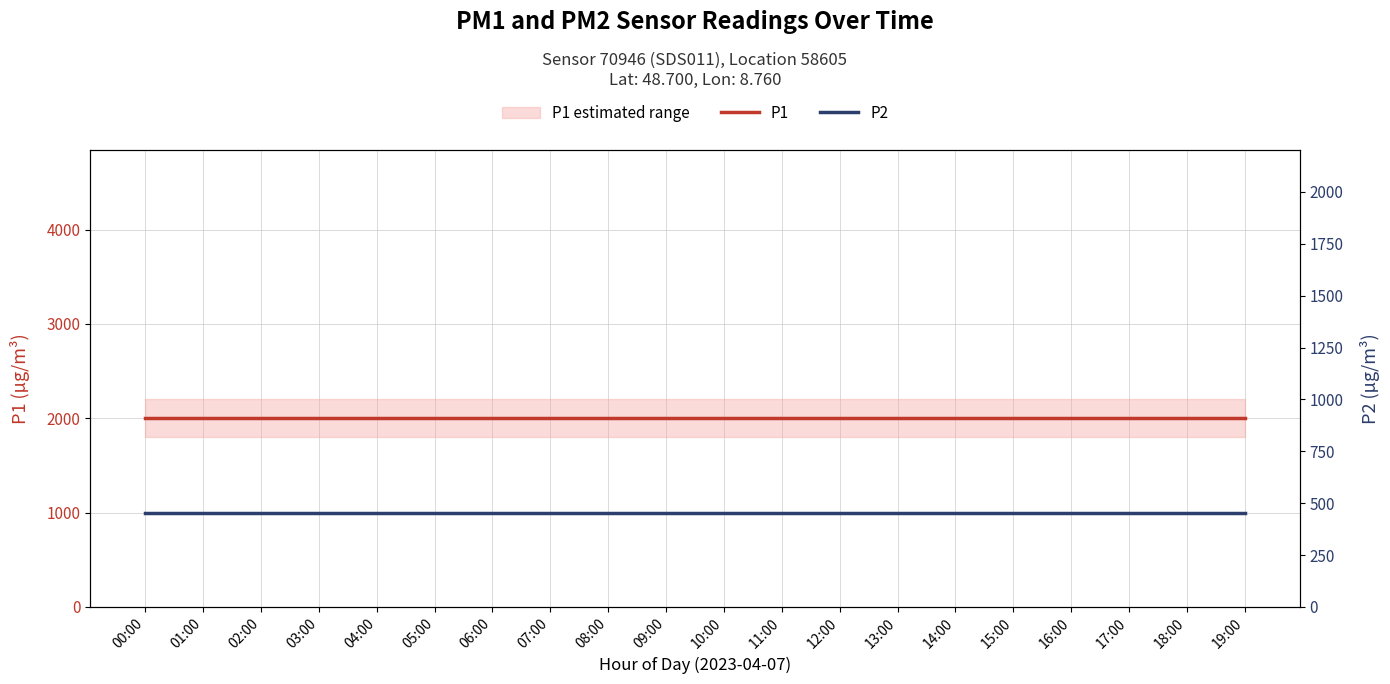

Read the P2 value at 04:00.

999.9